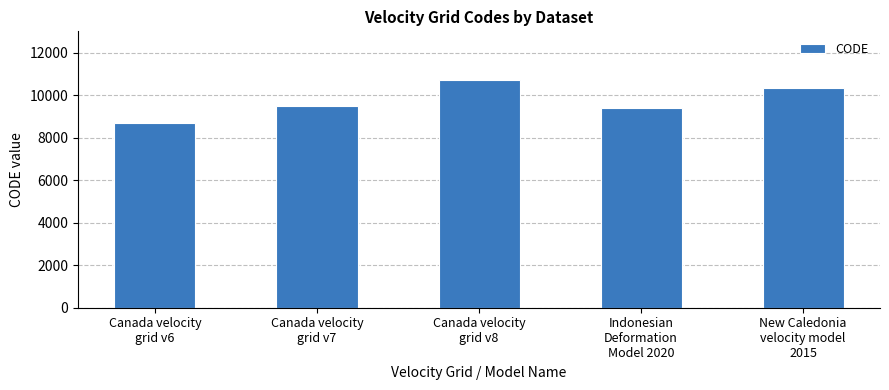

At which label is the value closest to 9691?

Canada velocity
grid v7